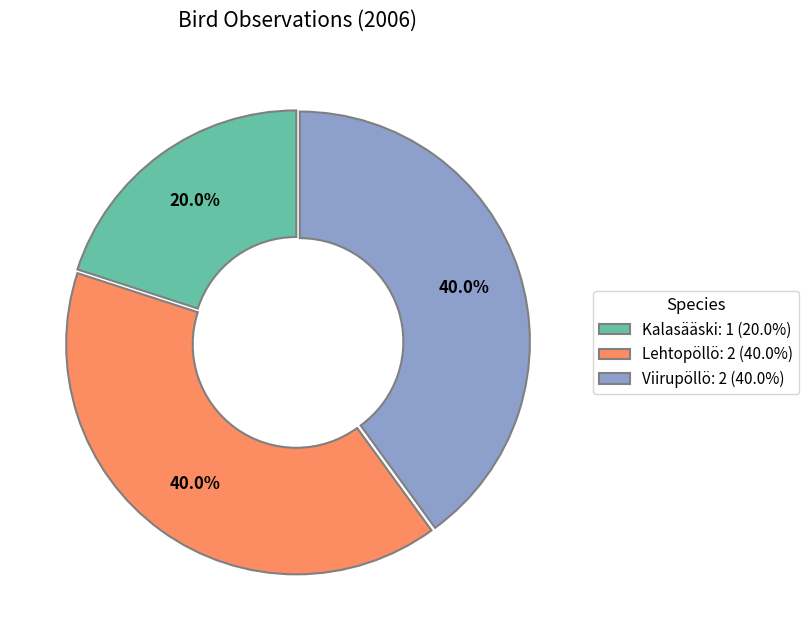

Approximately how many times larger is the value at Viirupöllö: 2 (40.0%) compared to Lehtopöllö: 2 (40.0%)?

1.0